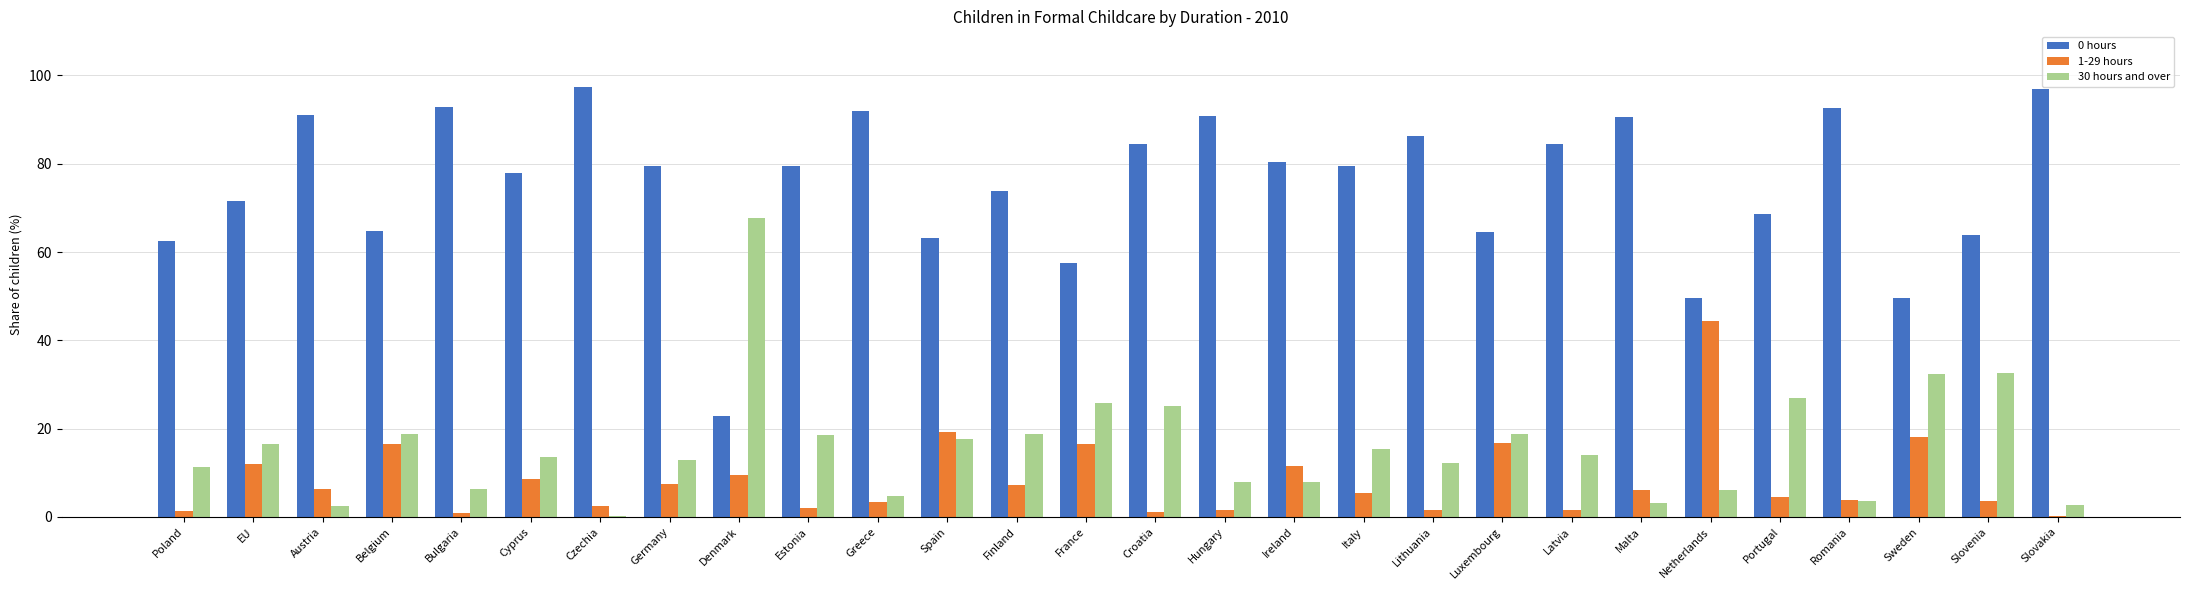

True or false: 30 hours and over has a value of 18.5 at Estonia.

True